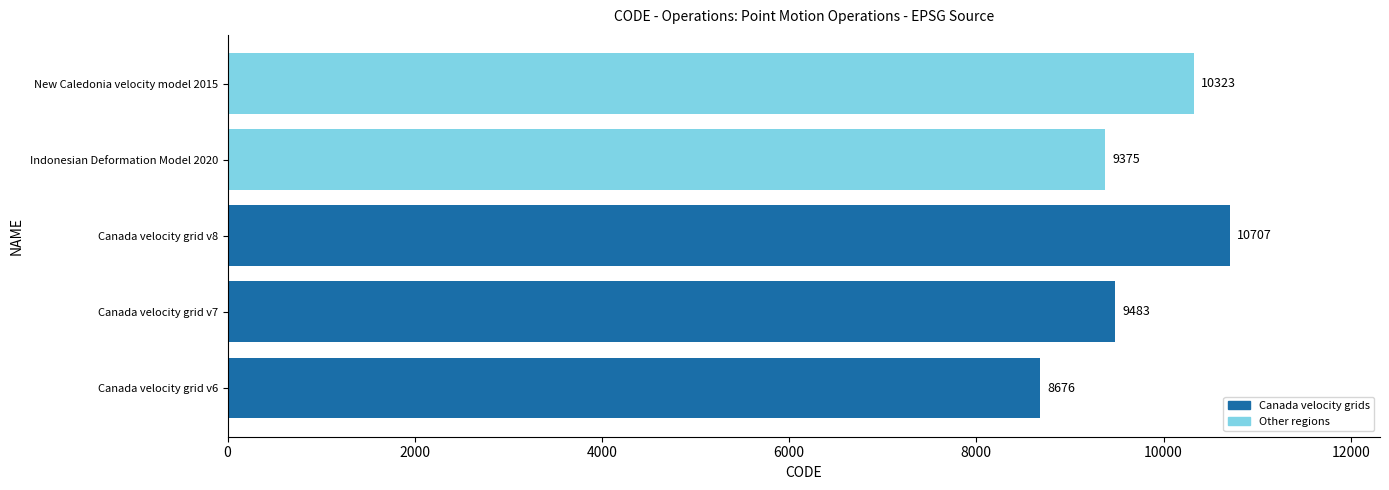

What is the difference between the maximum and minimum values?

2031